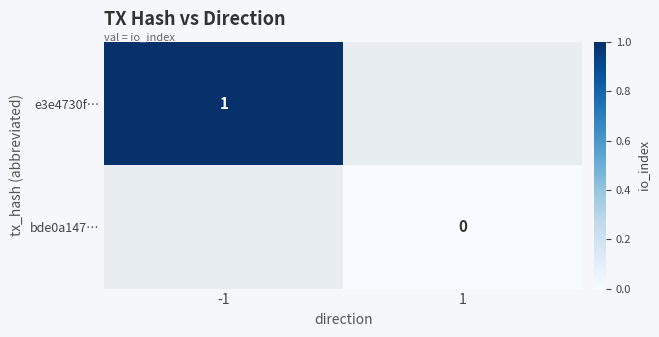

Is it true that e3e4730f… equals 1 at -1?

True